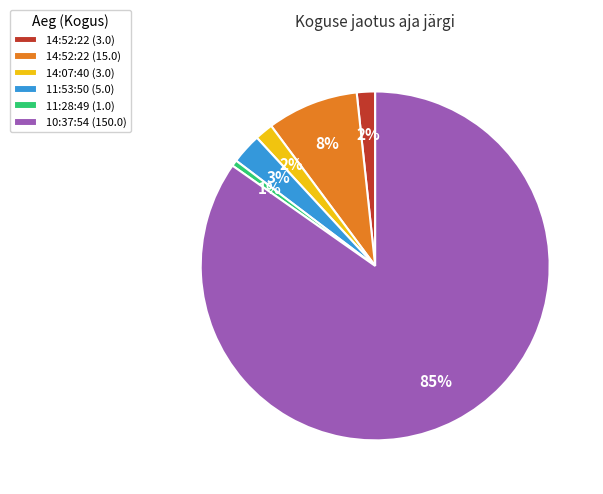

Combined, do 10:37:54 (150.0) and 11:28:49 (1.0) account for over 50%?

Yes